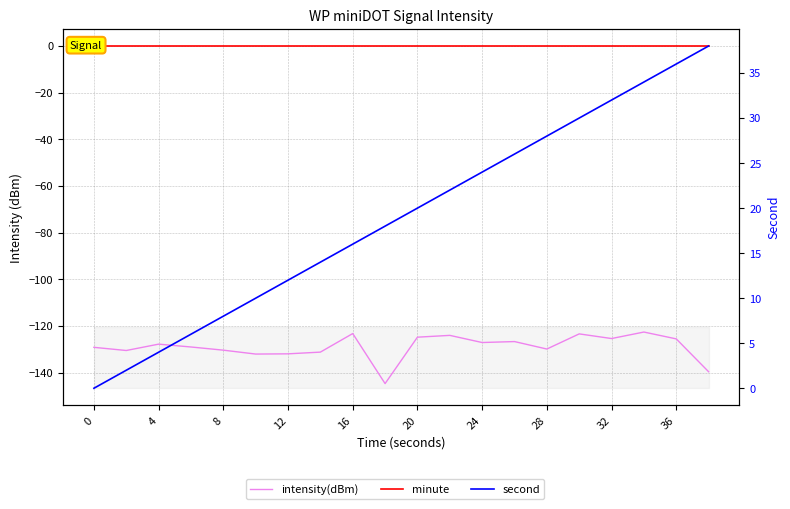

Between 4 and 12, which series saw the biggest shift?

second